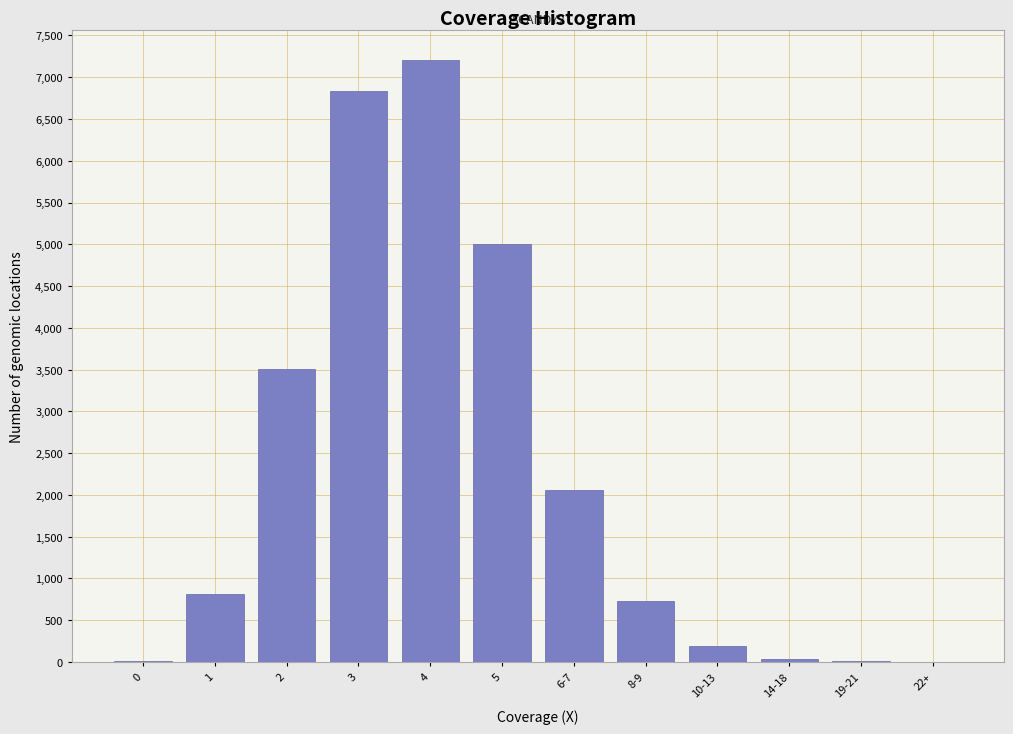

Is it true that the value at 8-9 is 1278?

False